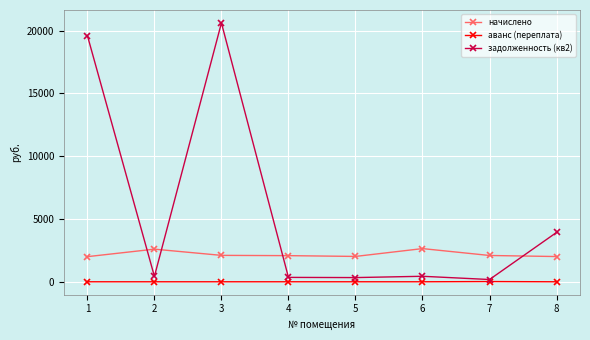

How many lines are shown in the chart?

3